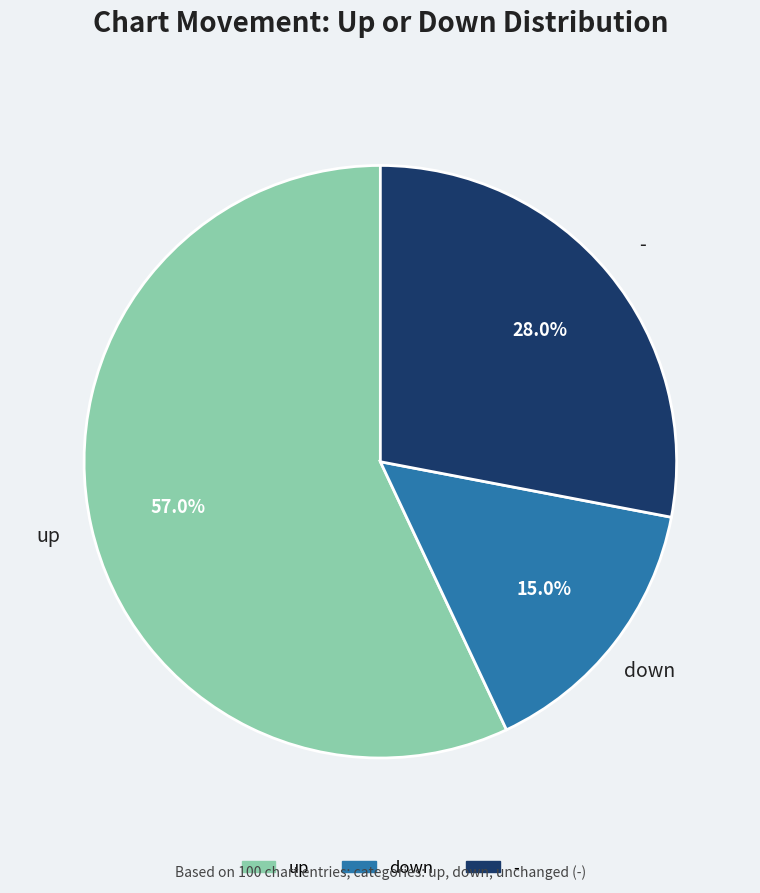

Which category has the biggest portion of the pie?

up